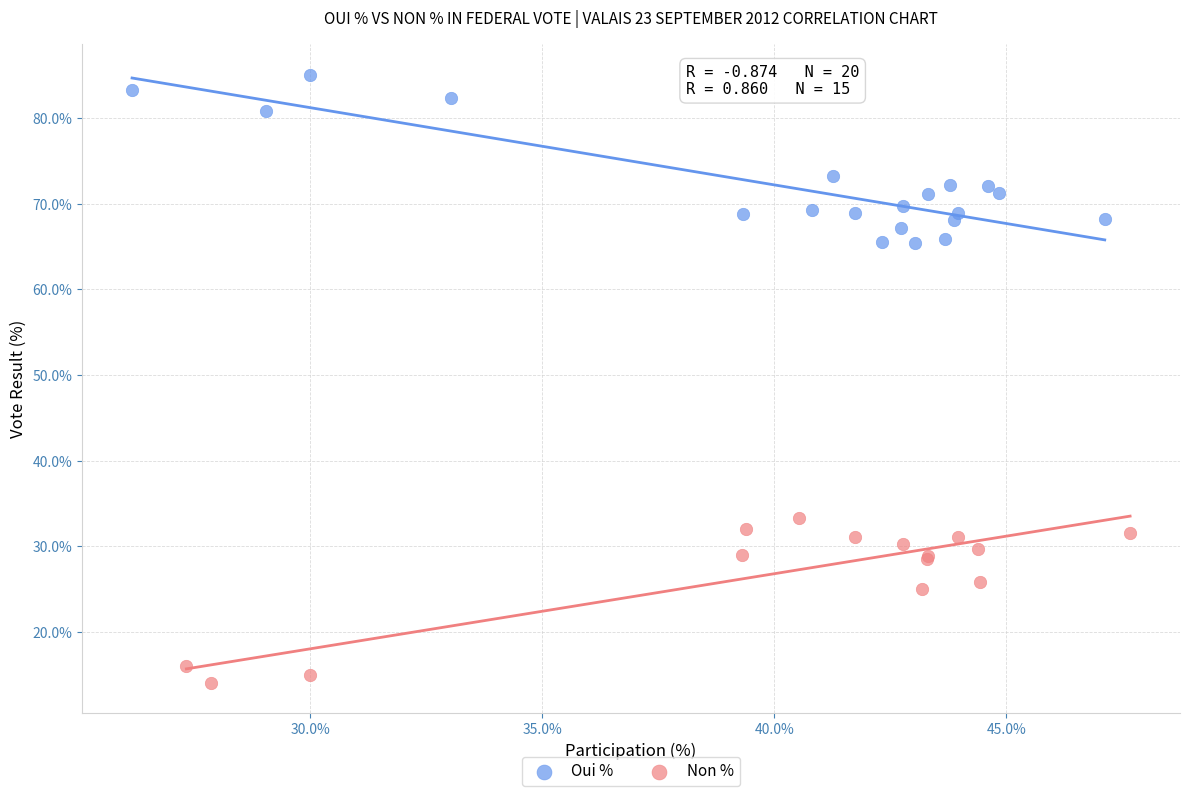

What are all the series names shown in the legend?

Oui %, Non %